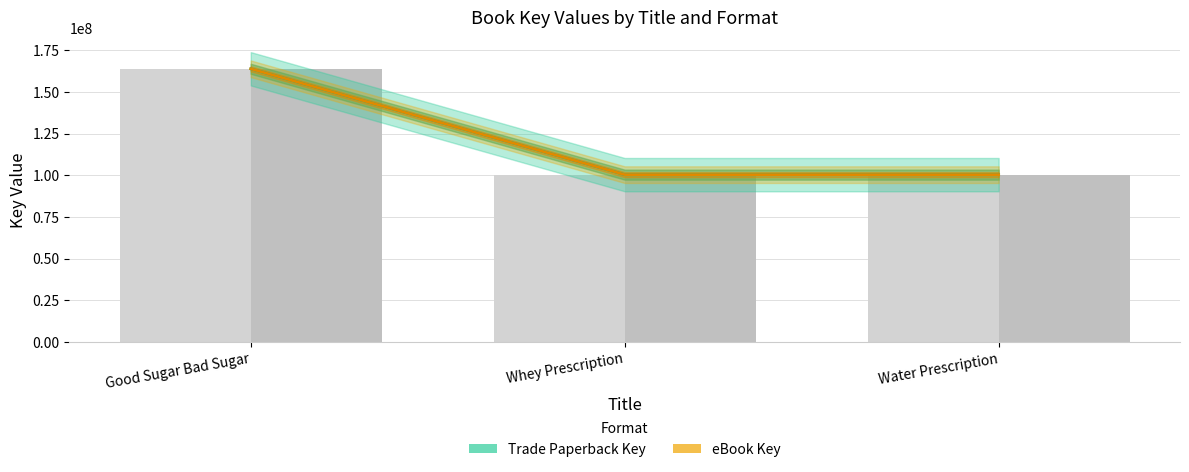

How many groups of bars are there?

3